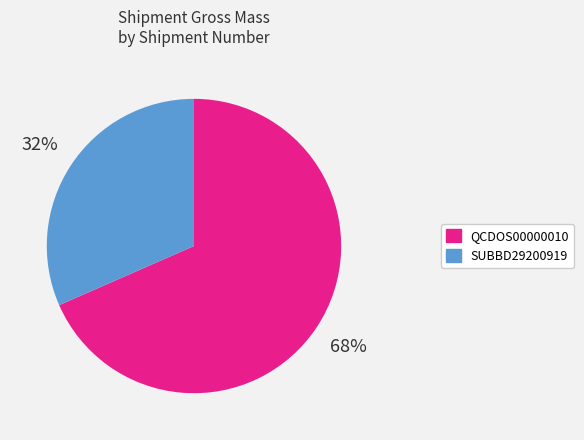

To the nearest percent, what is the average slice percentage?

50%